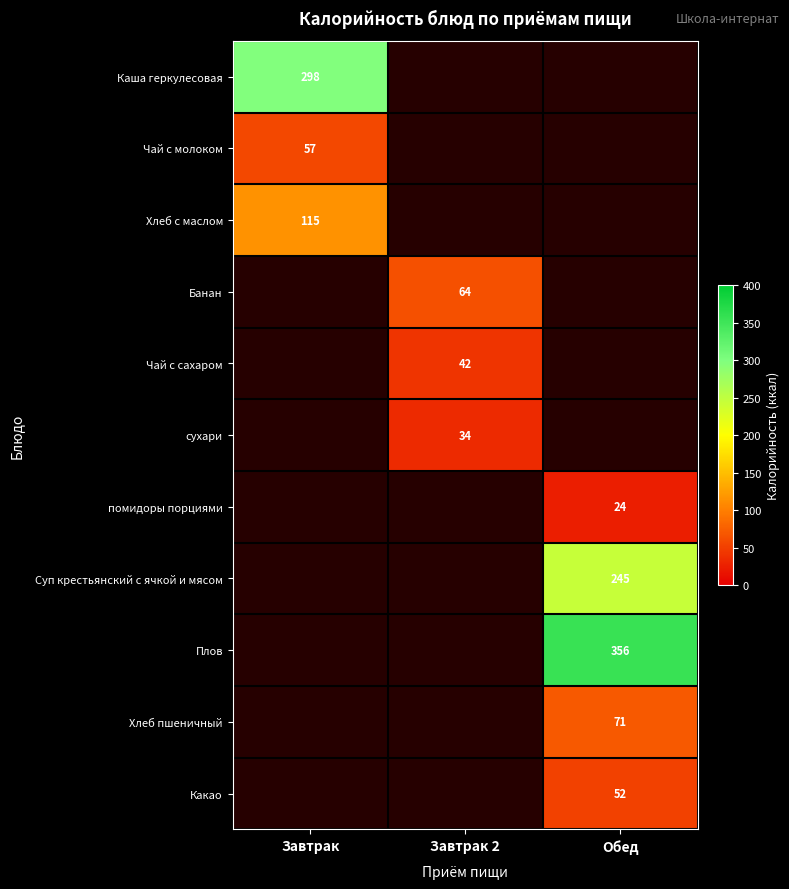

The value of Чай с сахаром at Завтрак 2 is 56. True or false?

False